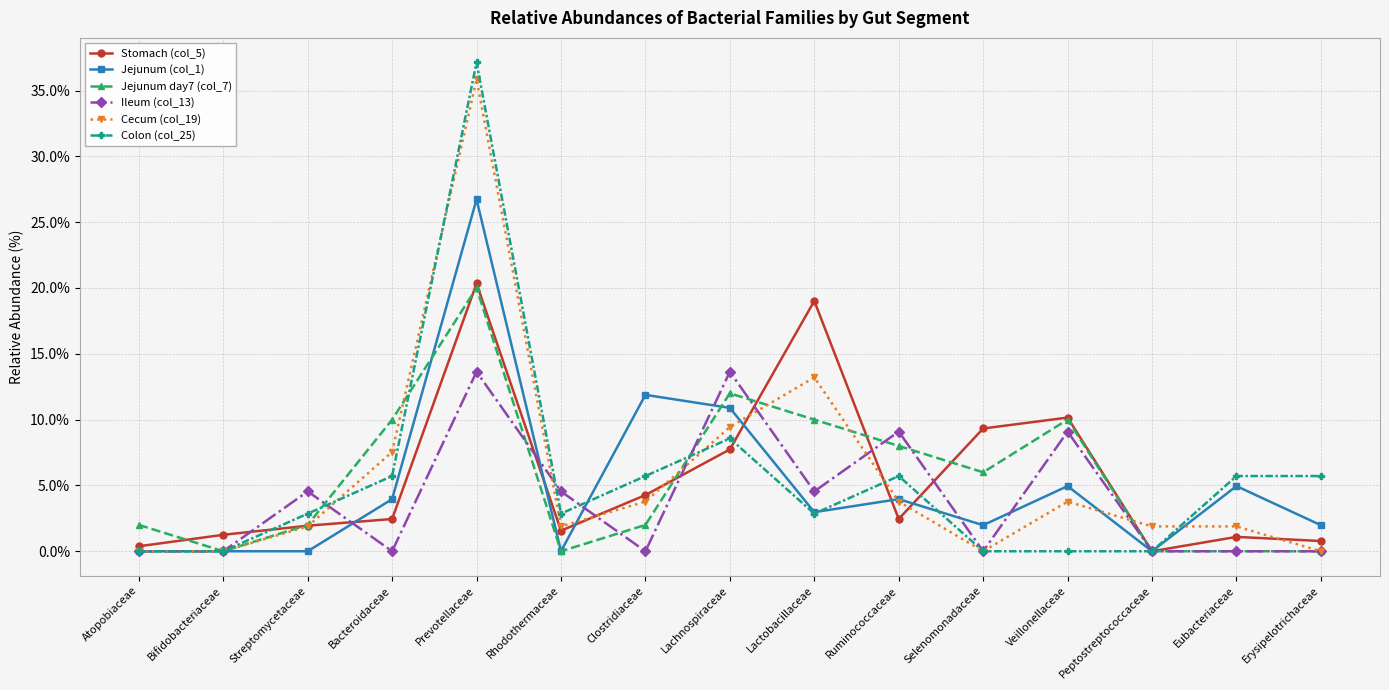

What is the value of the Stomach (col_5) point at the 8th from the left?

7.7